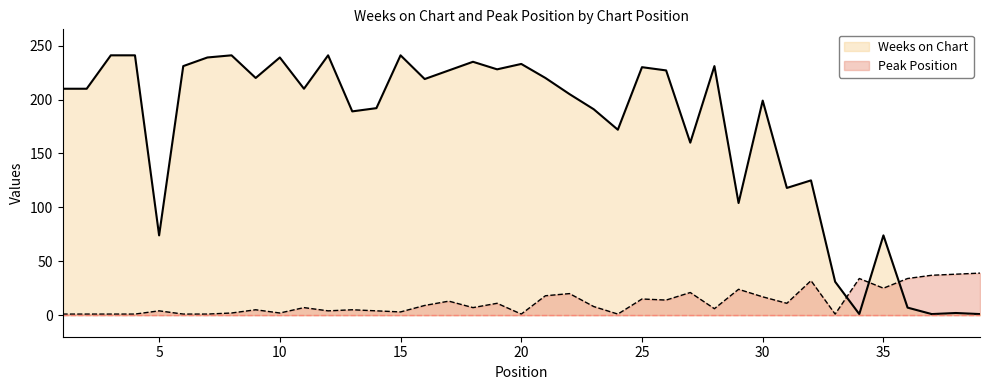

How many points are lower than both their immediate neighbors (excluding endpoints)?

12